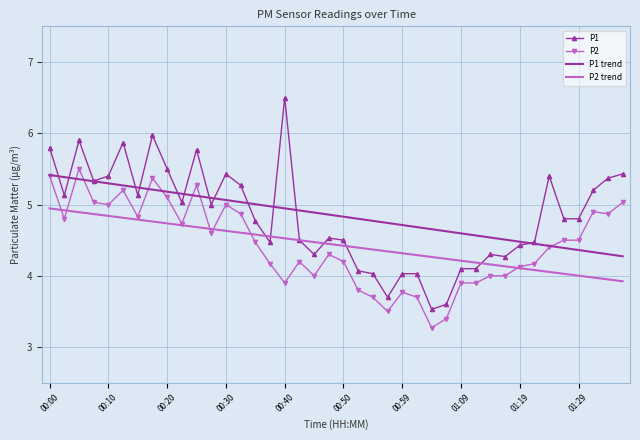

What is the maximum value shown in the chart?

6.5